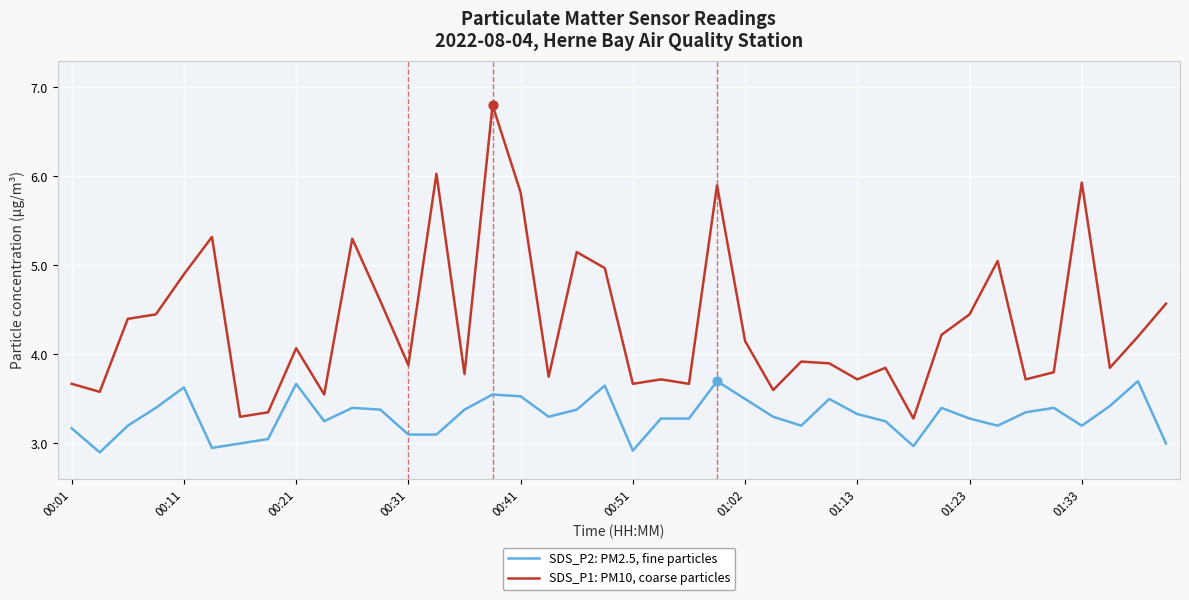

Which series has the largest range (max minus min)?

SDS_P1: PM10, coarse particles